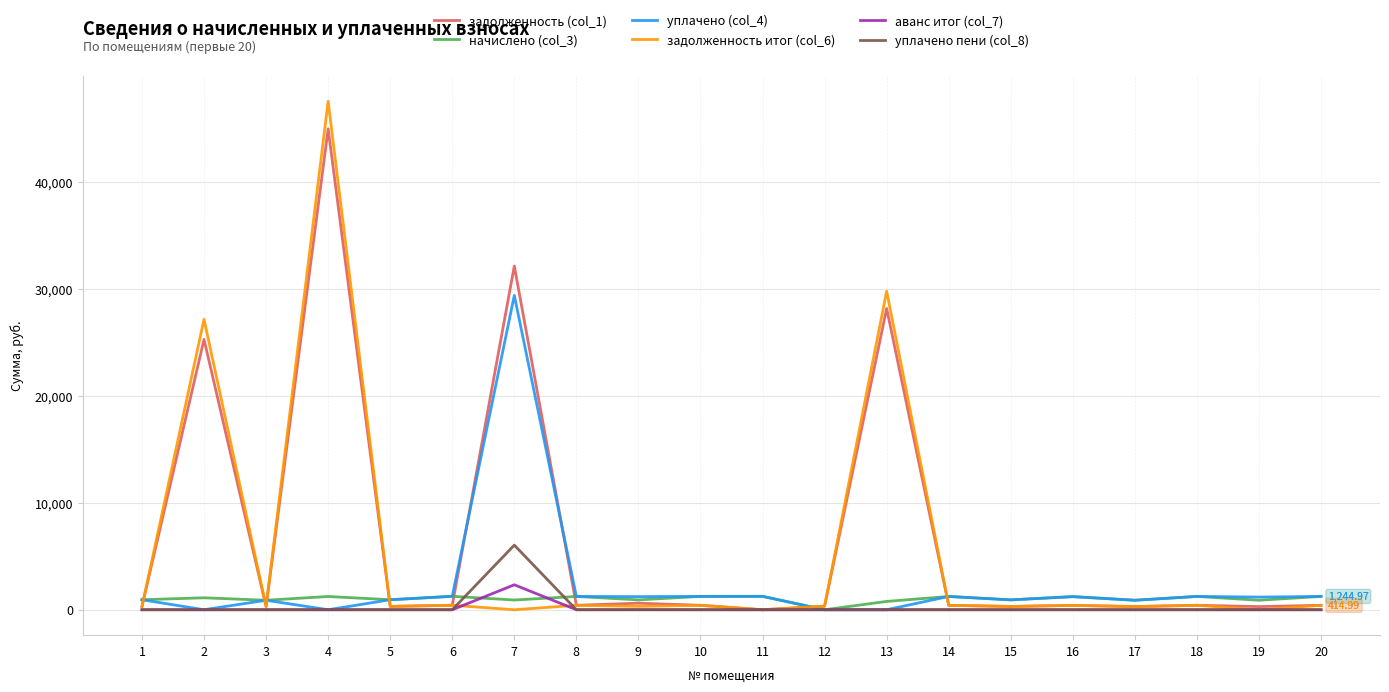

What is the total value across all series at 6?

3349.9